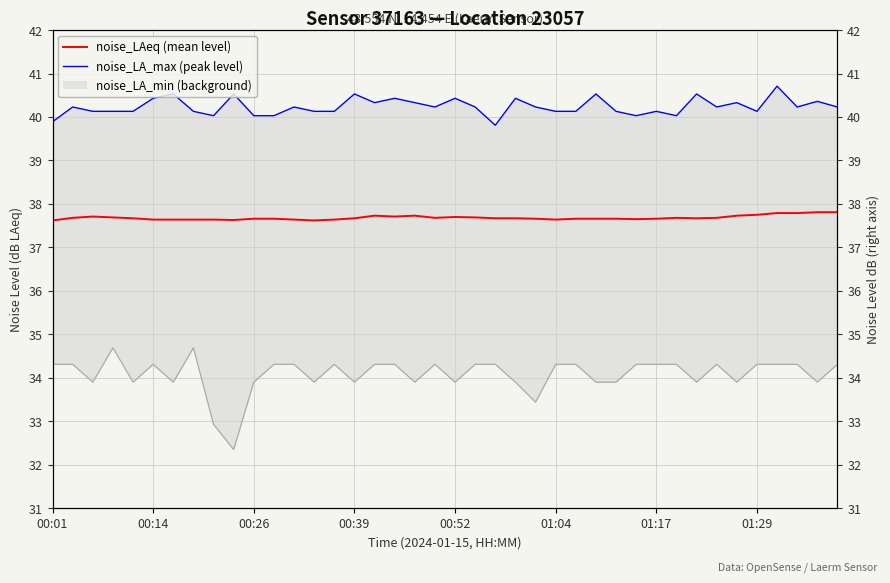

True or false: noise_LAeq (mean level) and noise_LA_max (peak level) intersect in this chart.

False